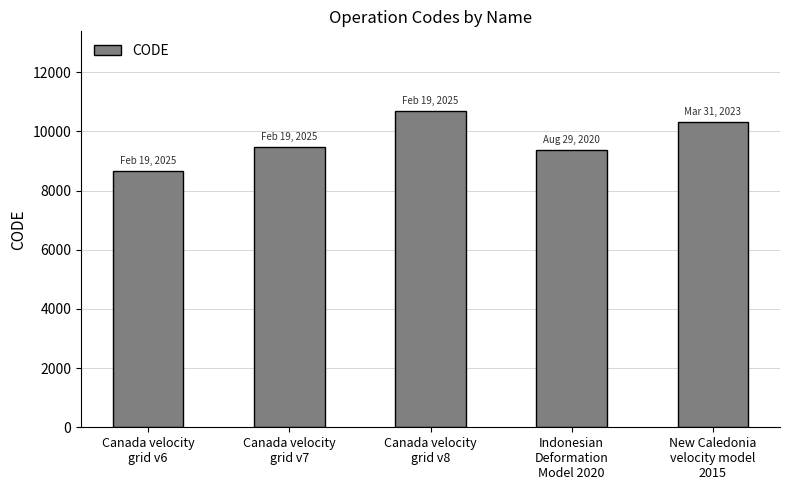

What is the sum of all values?

48564